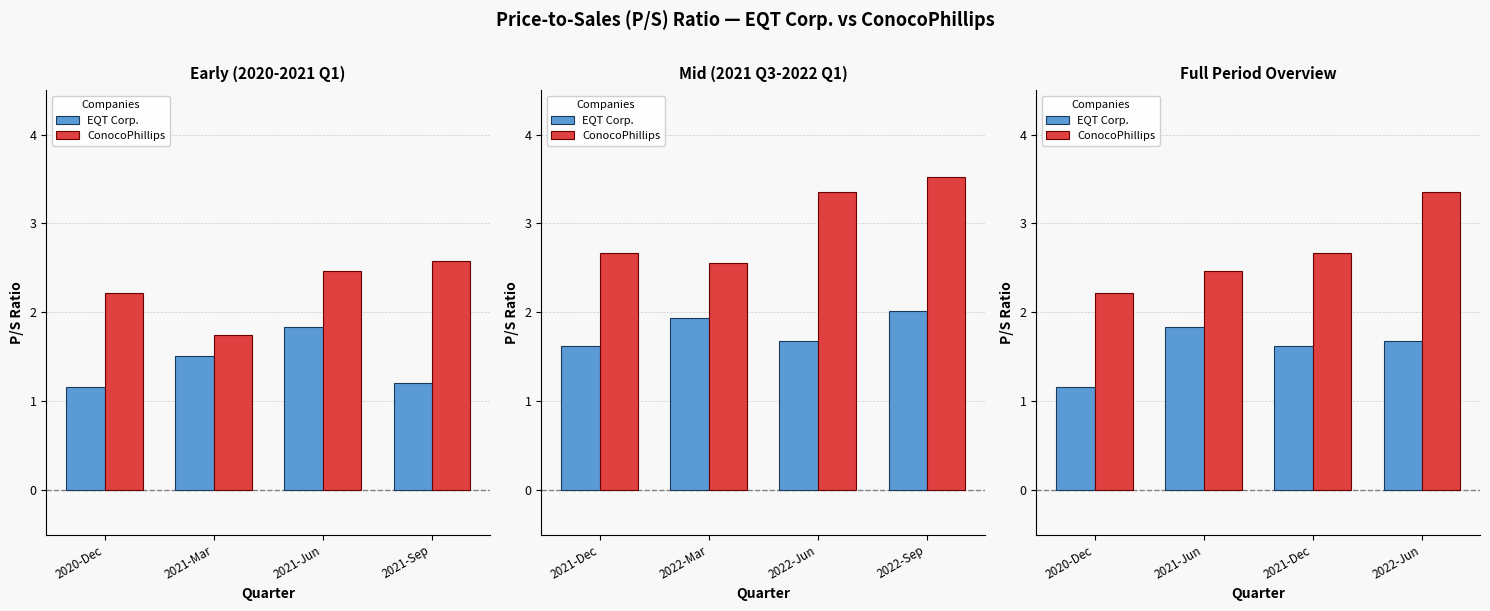

True or false: EQT Corp. has a value of 0.7 at 2020-Dec.

False